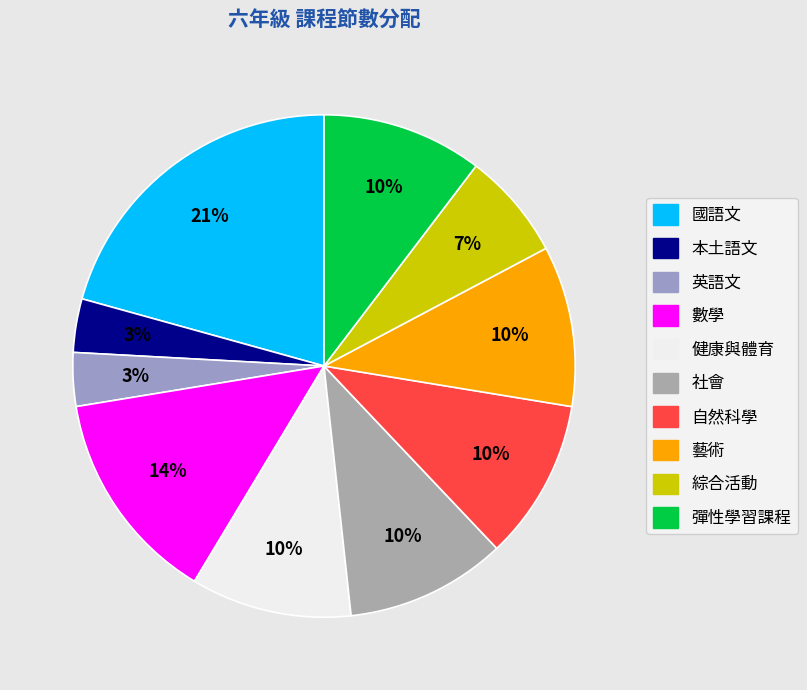

How many segments does this pie chart have?

10